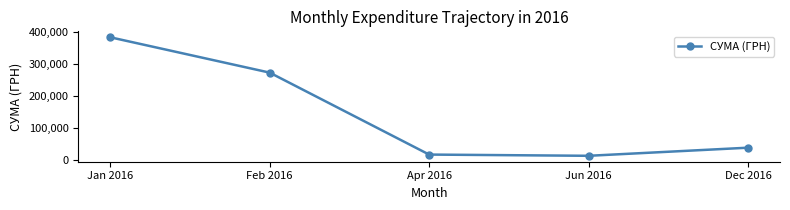

List the labels in order of value, smallest first.

Jun 2016, Apr 2016, Dec 2016, Feb 2016, Jan 2016